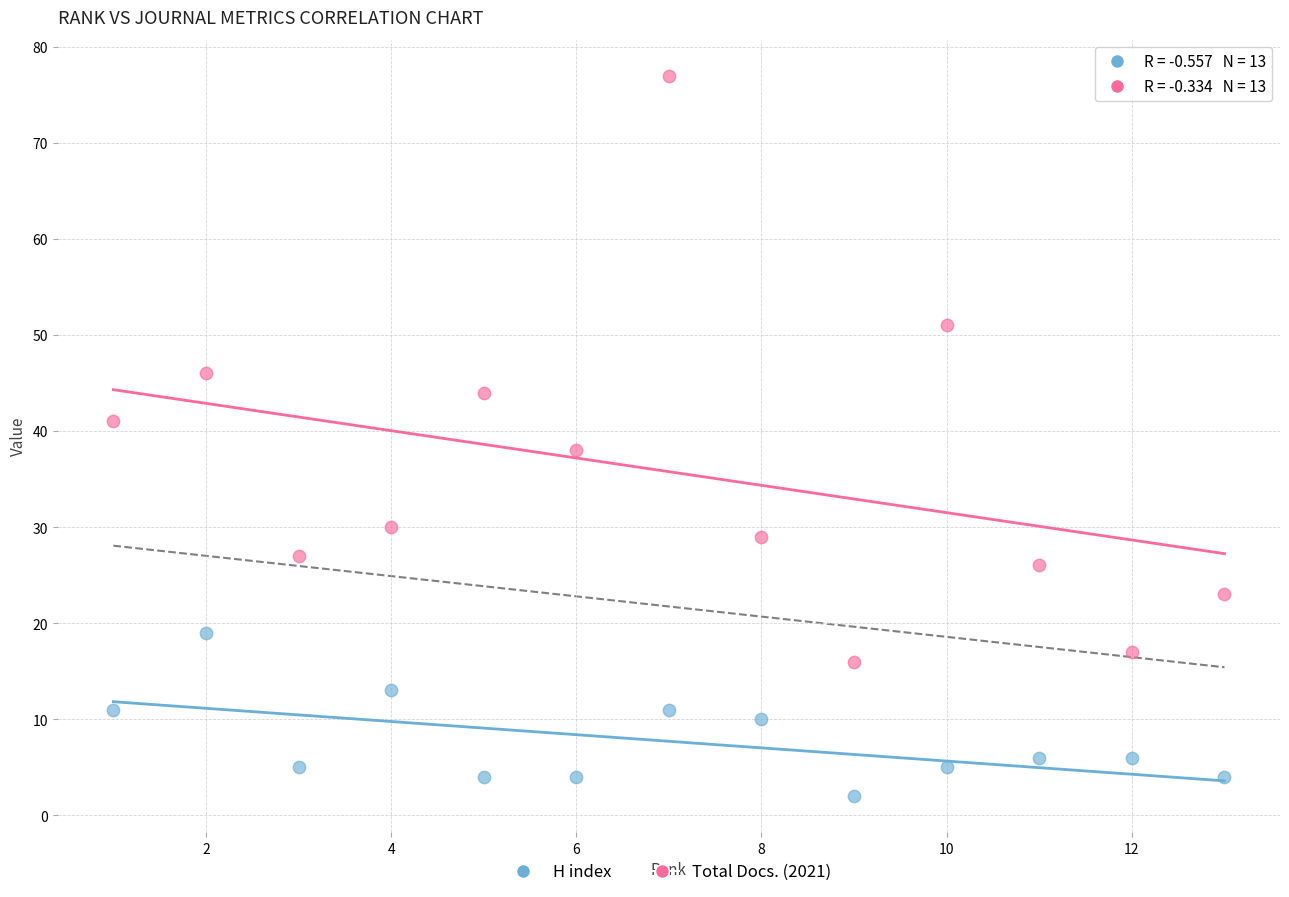

Across all data points, what is the range of Y values (max minus min)?

75